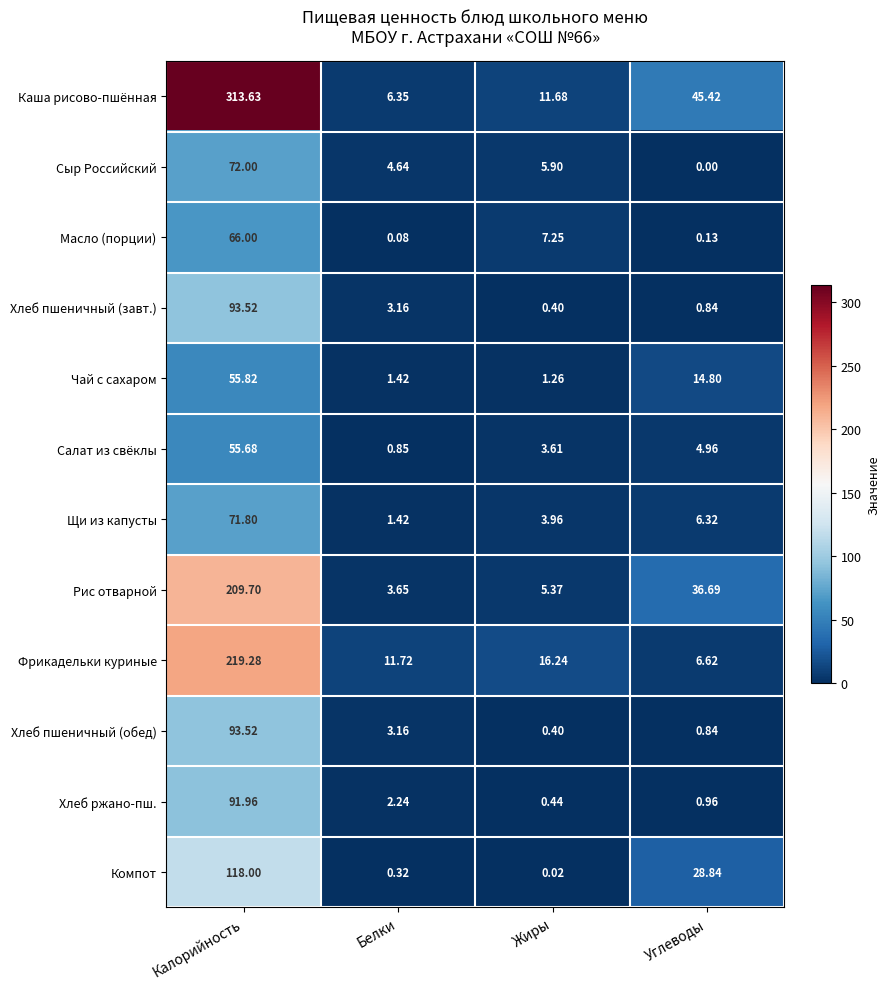

List the labels in order of Масло (порции) value, smallest first.

Белки, Углеводы, Жиры, Калорийность